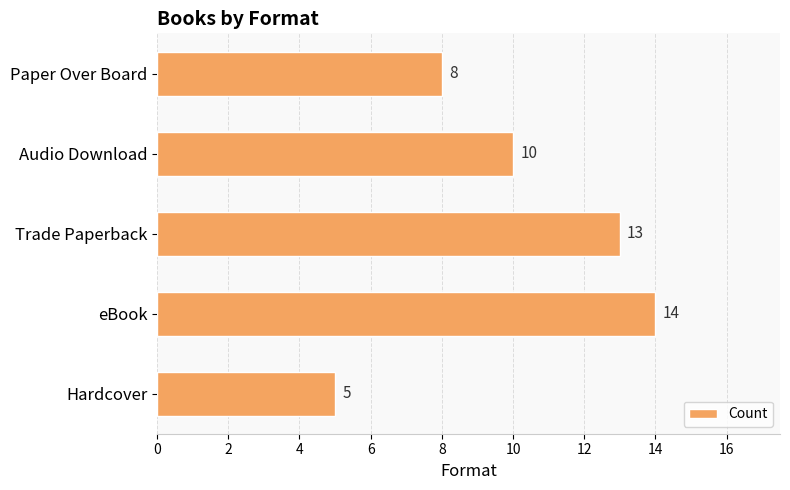

What is the change in value from Trade Paperback to Audio Download?

-3